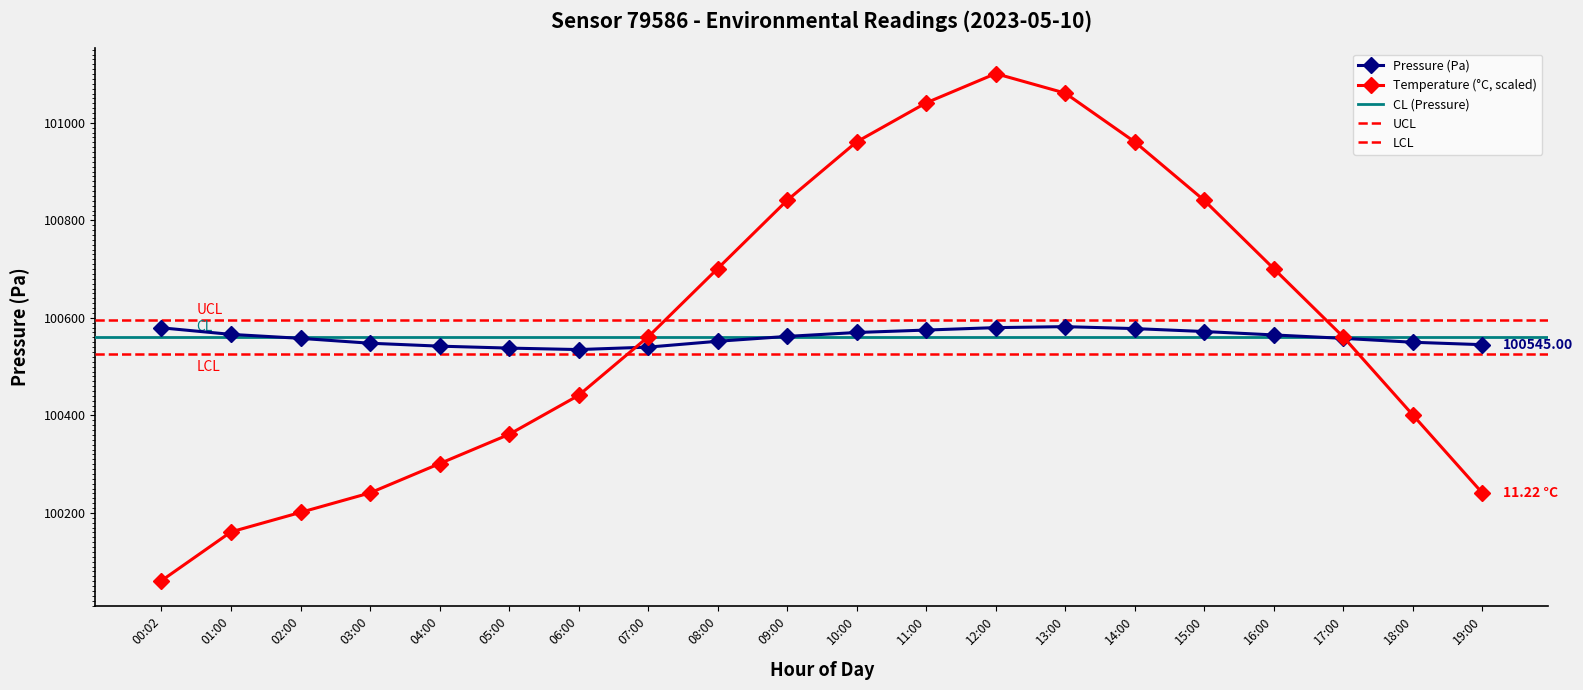

How many intersections are there between temperature and pressure?

2